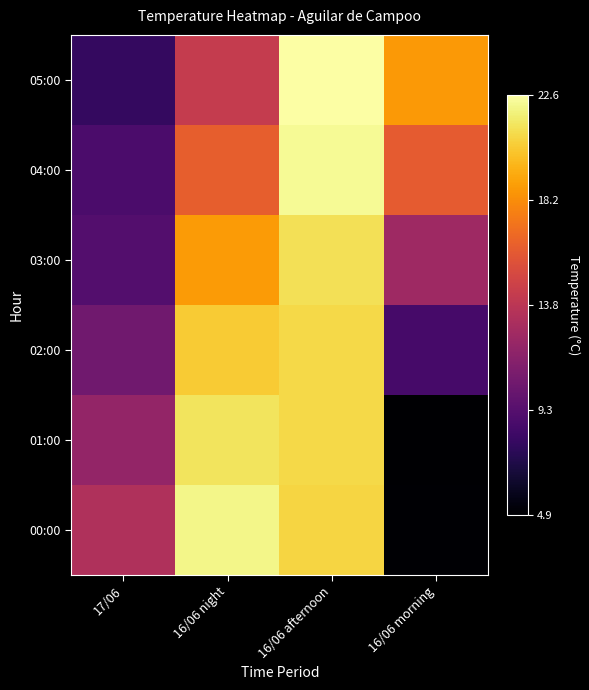

How many series are shown in this chart?

6